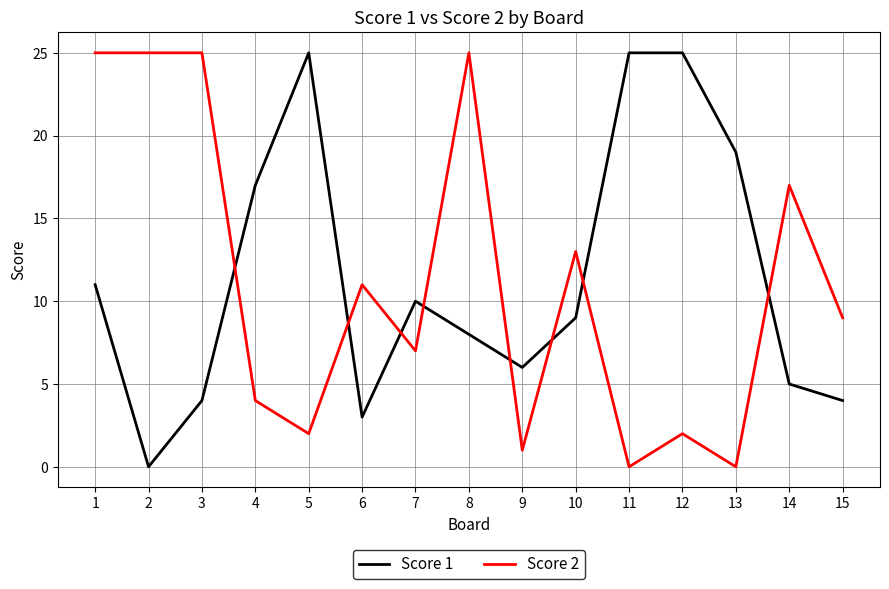

What is the total value across all series at 2?

25